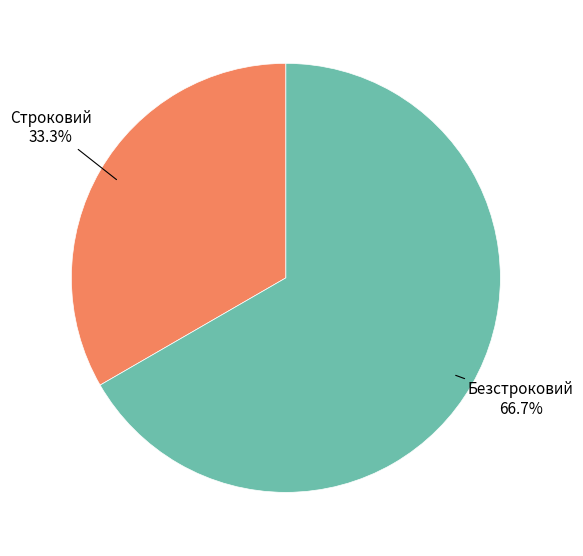

How much of the chart is everything except Безстроковий?

33.3%